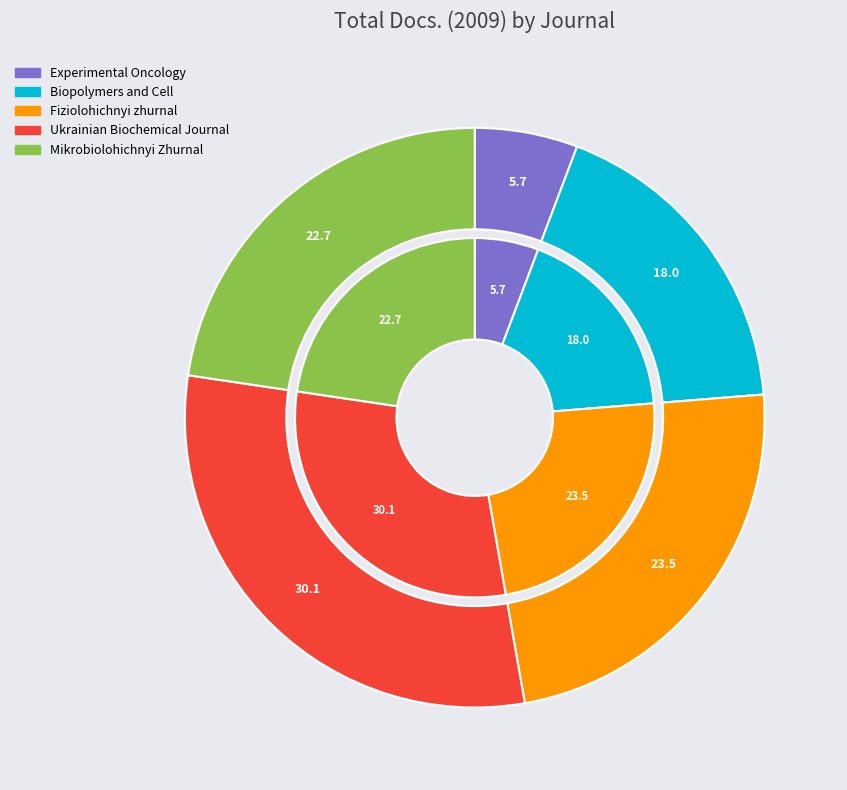

Rank the categories by value from highest to lowest.

Ukrainian Biochemical Journal, Fiziolohichnyi zhurnal, Mikrobiolohichnyi Zhurnal, Biopolymers and Cell, Experimental Oncology